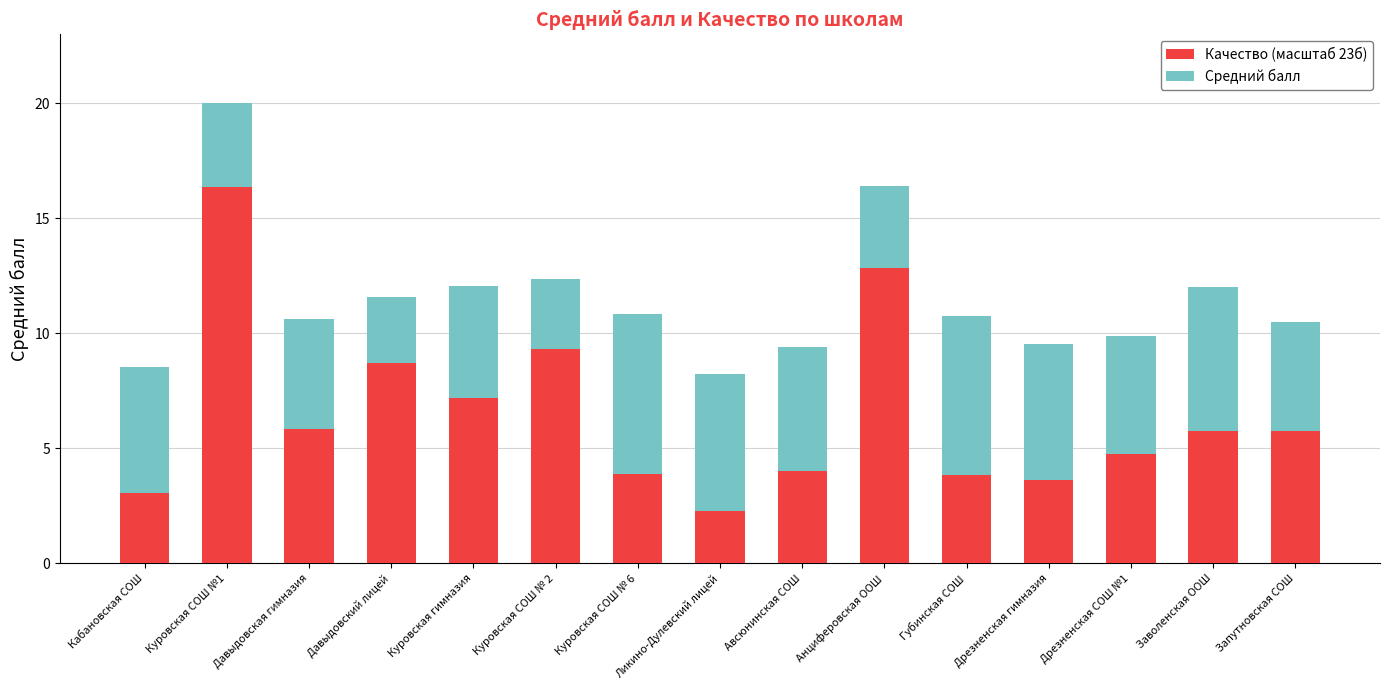

What is the highest value of the Средний балл series?

7.0